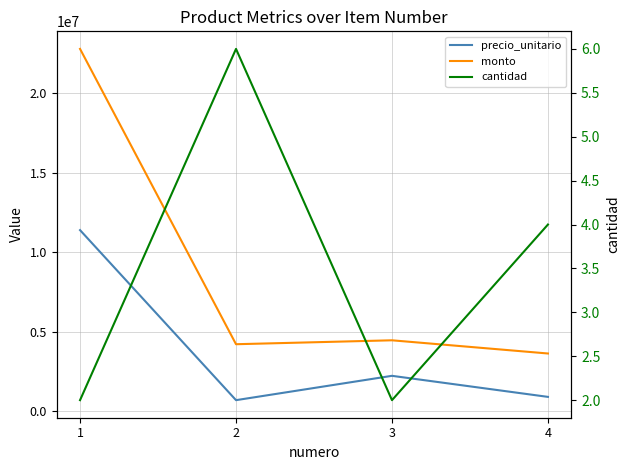

Which category has the highest value in the precio_unitario series?

1